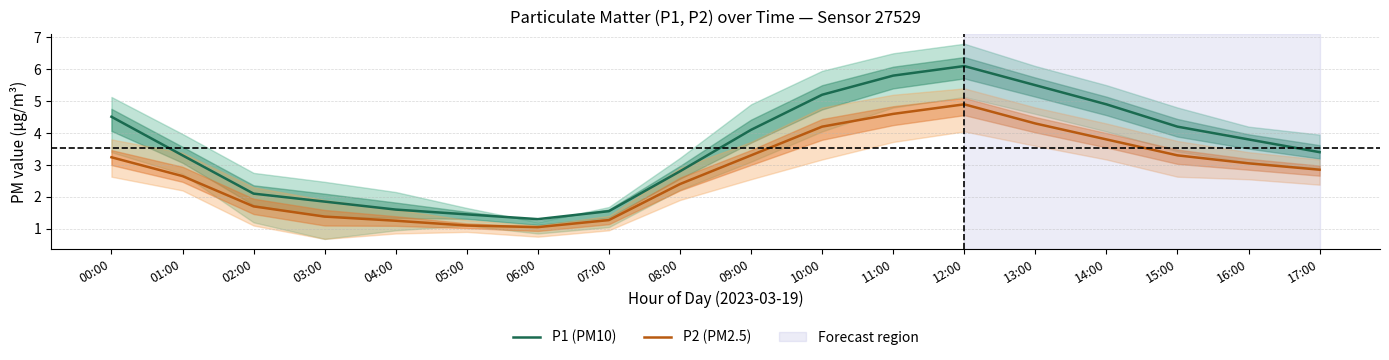

What value does the P2 (PM2.5) series have at 13:00?

4.3